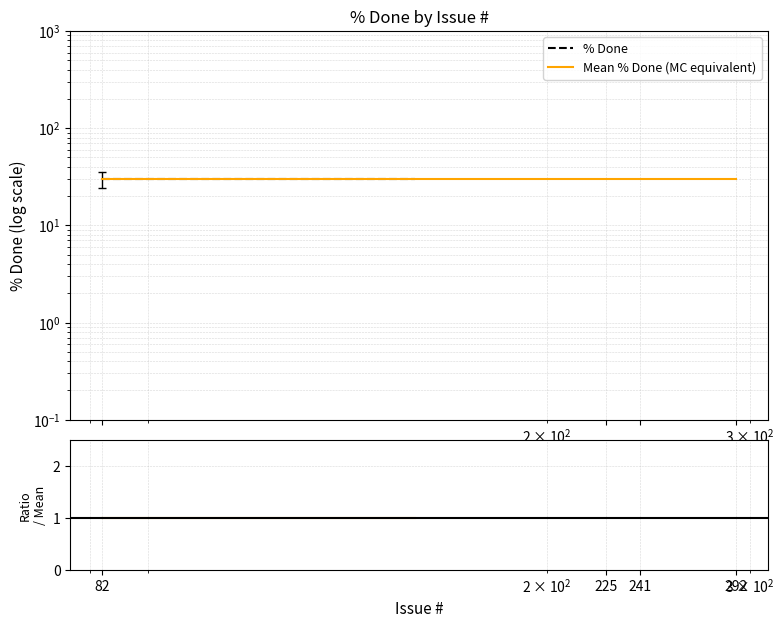

Which series has the largest total across all categories?

Mean % Done (MC equivalent)